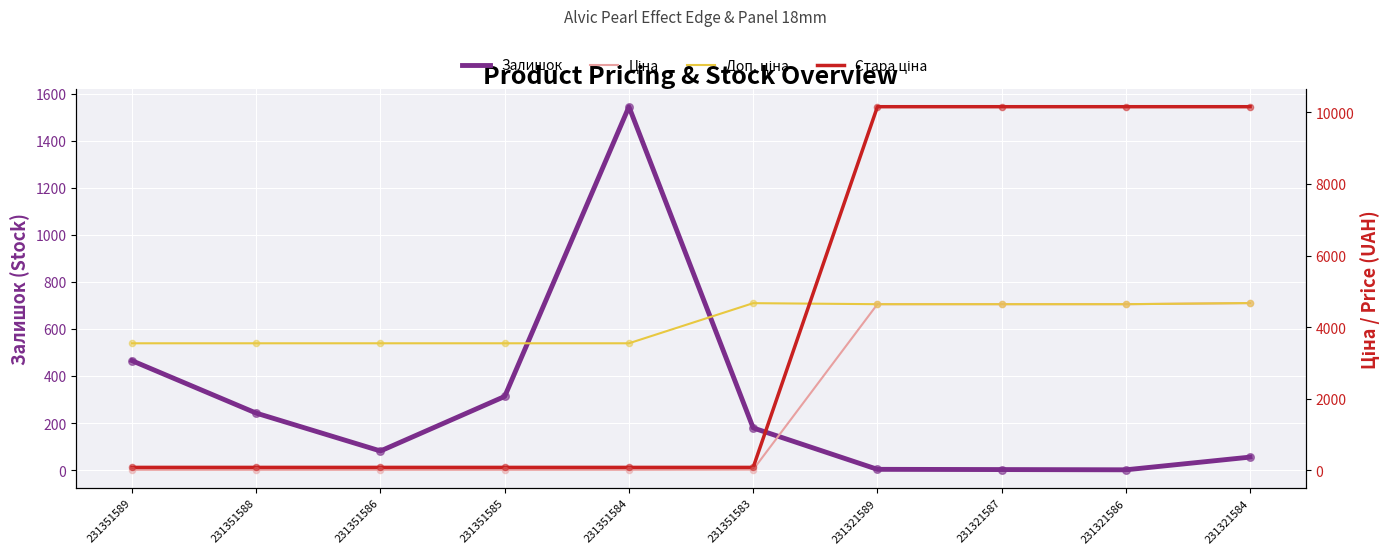

Which series reaches the minimum Y coordinate?

Залишок